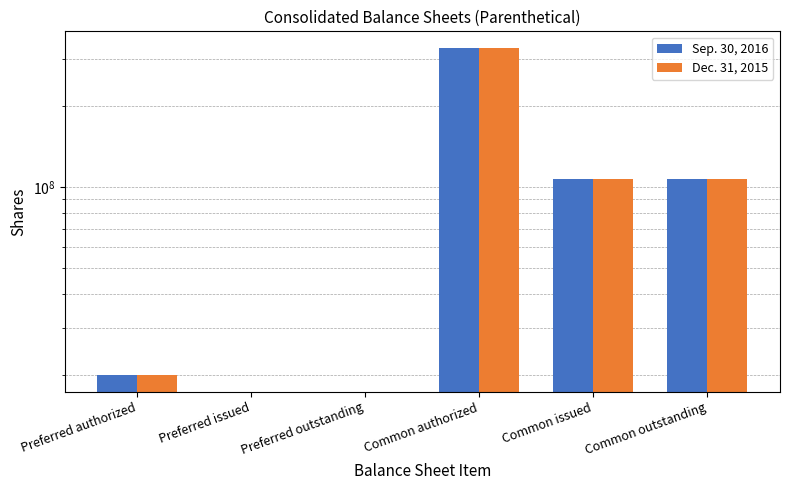

What is the difference between the Sep. 30, 2016 values at Preferred issued and Common authorized?

330000000